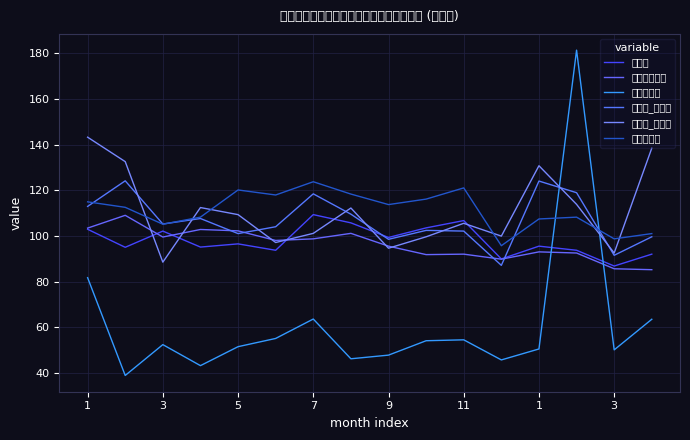

What is the sum of all 耐久消費財 values?

980.1